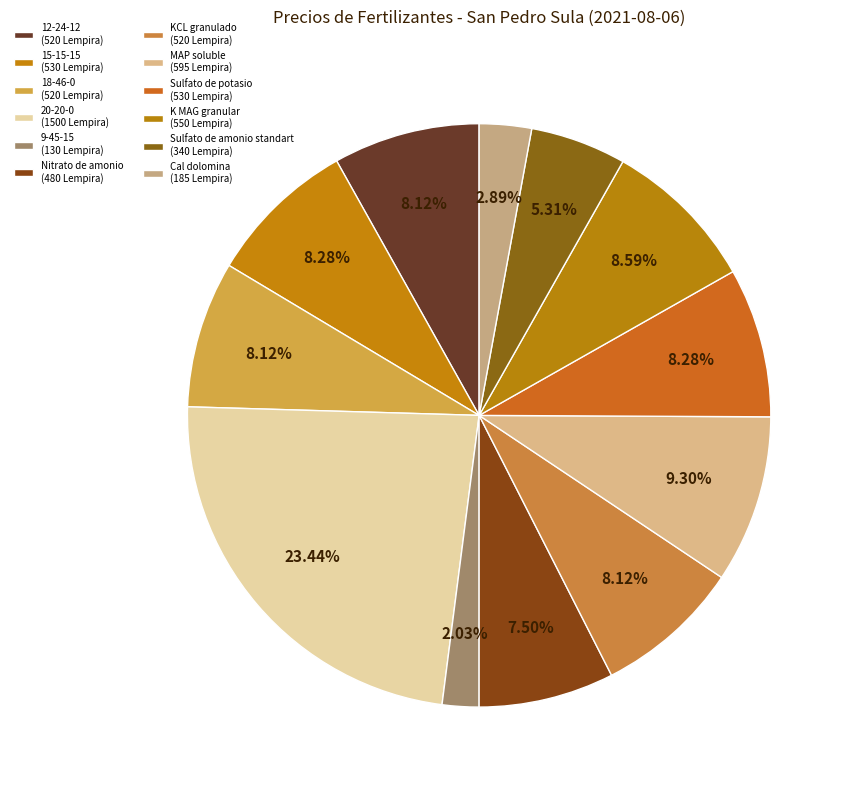

Rank the categories by value from lowest to highest.

9-45-15, Cal dolomina, Sulfato de amonio standart, Nitrato de amonio, 12-24-12, 18-46-0, KCL granulado, 15-15-15, Sulfato de potasio, K MAG granular, MAP soluble, 20-20-0